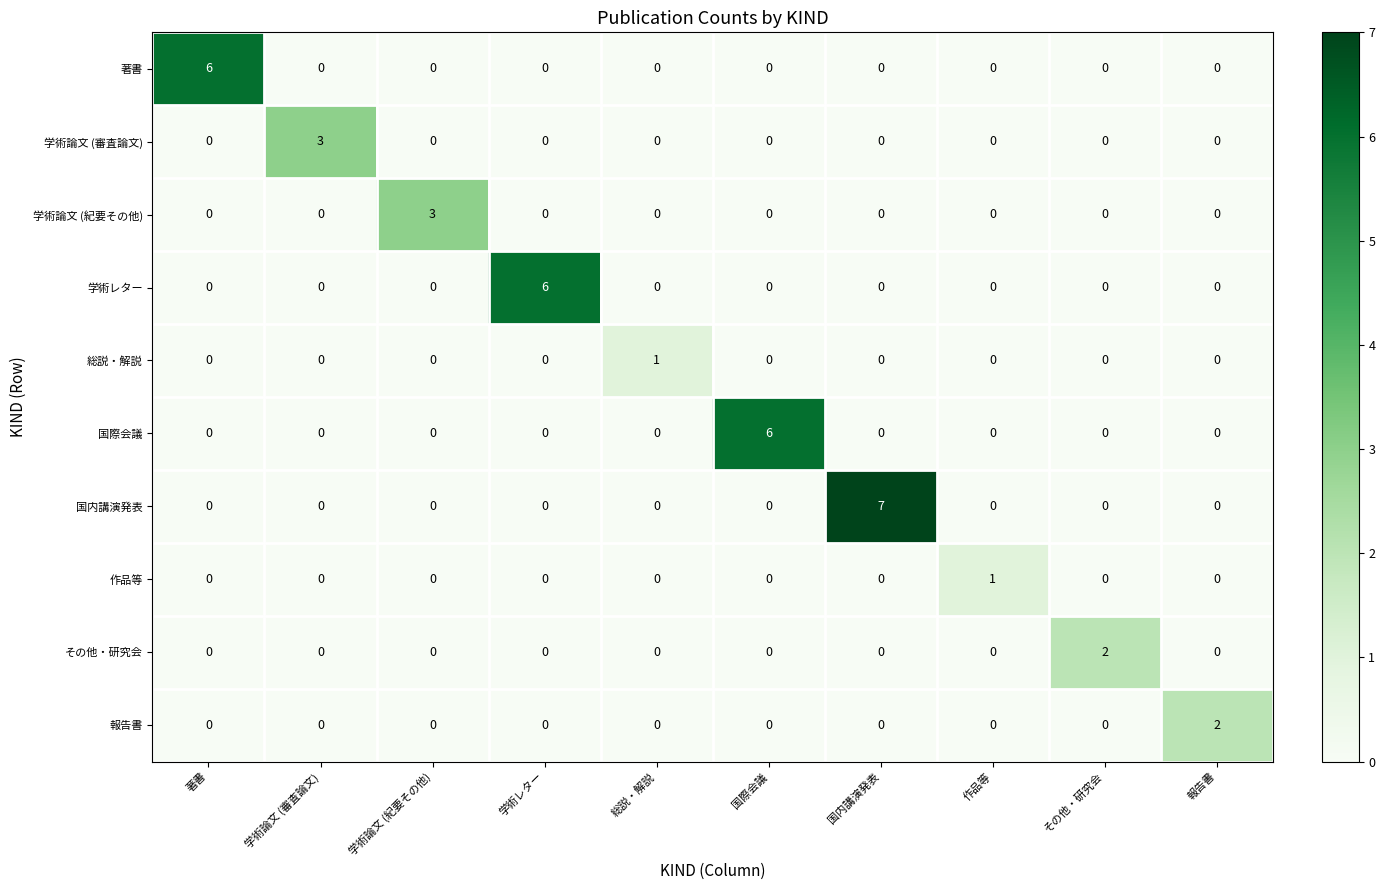

What is the total value across all series at 学術論文 (紀要その他)?

3